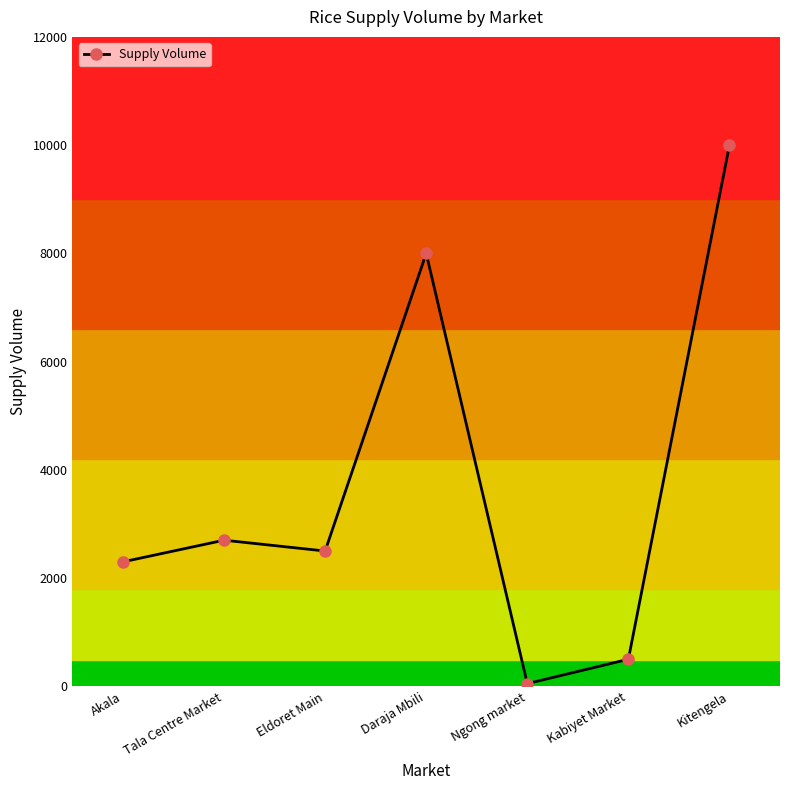

What value does the data have at Daraja Mbili?

8000